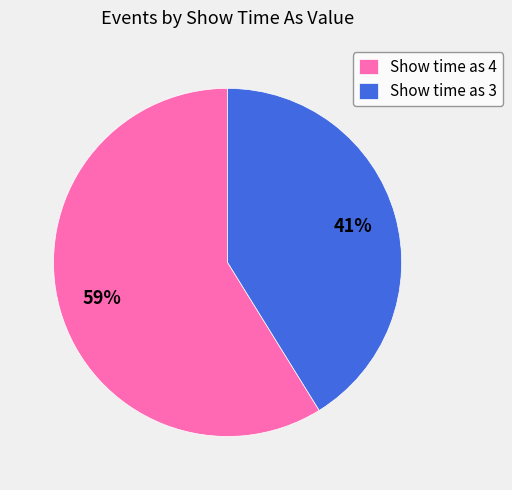

What percentage is the Show time as 3 slice, to the nearest percent?

41%